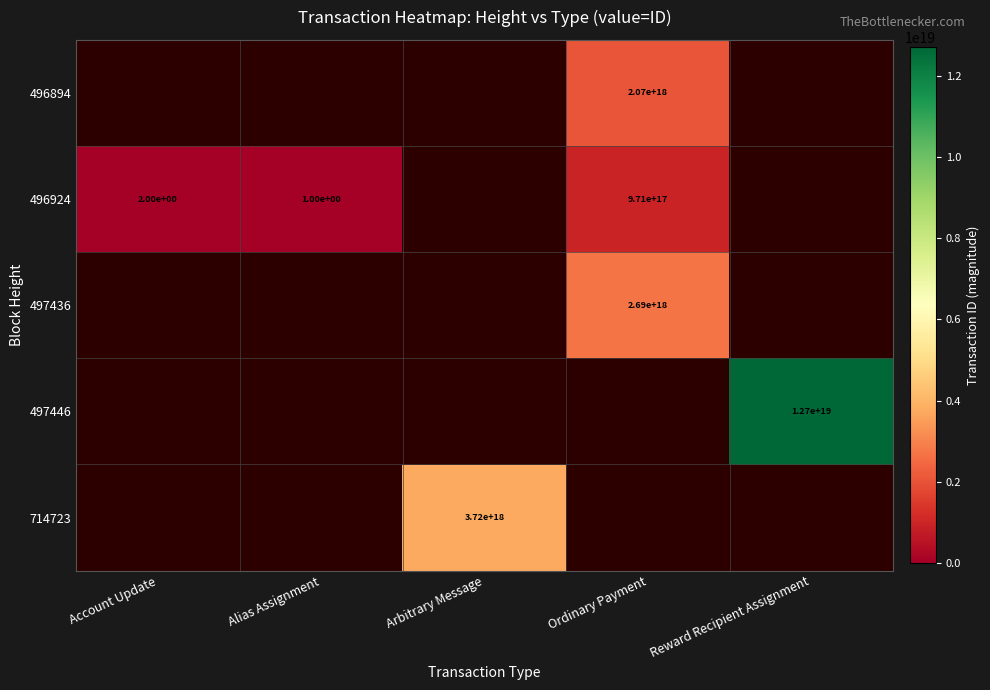

How many distinct data groups are displayed?

5